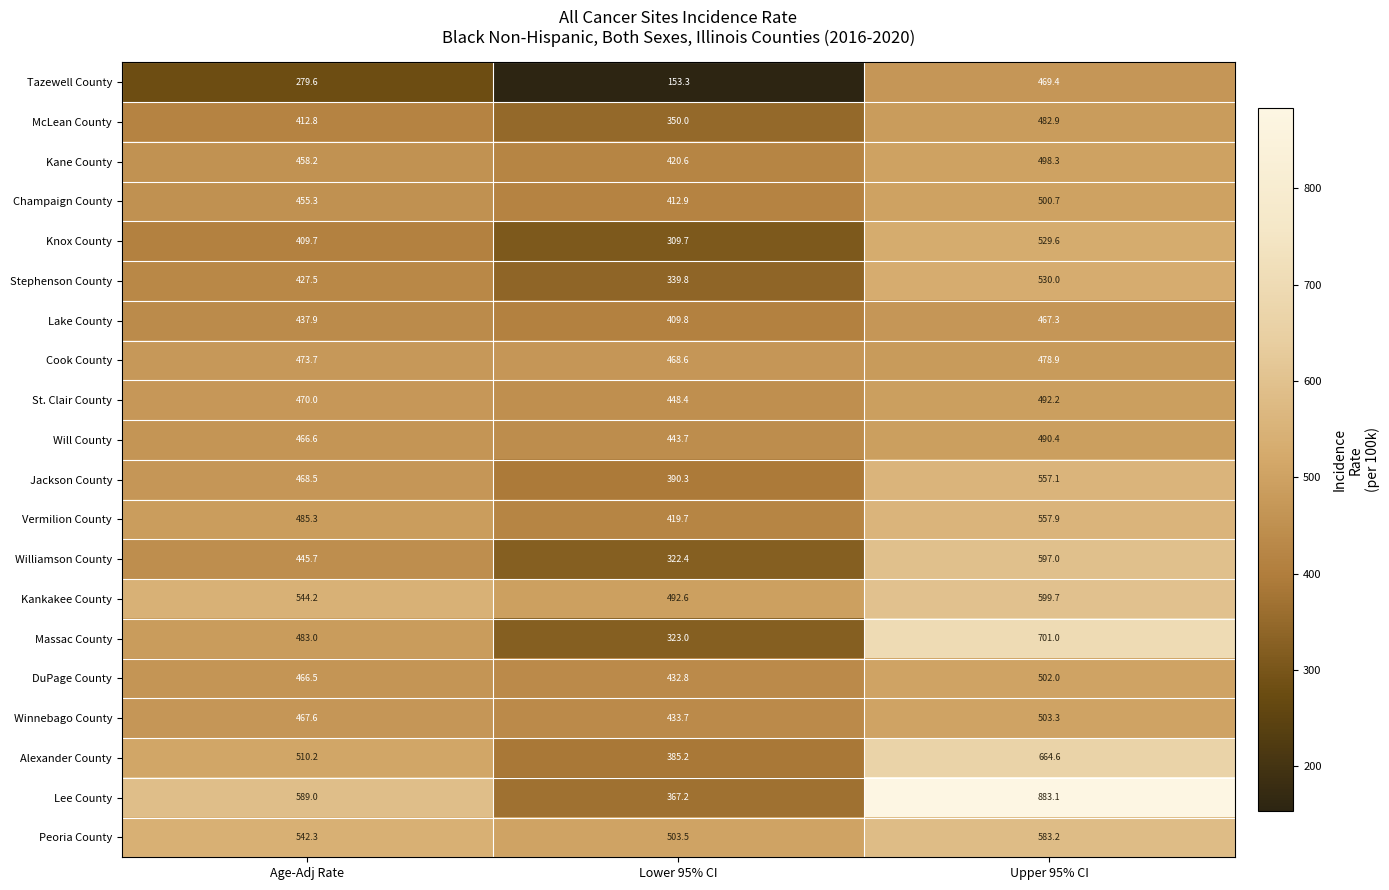

Is it true that St. Clair County equals 492.2 at Upper 95% CI?

True